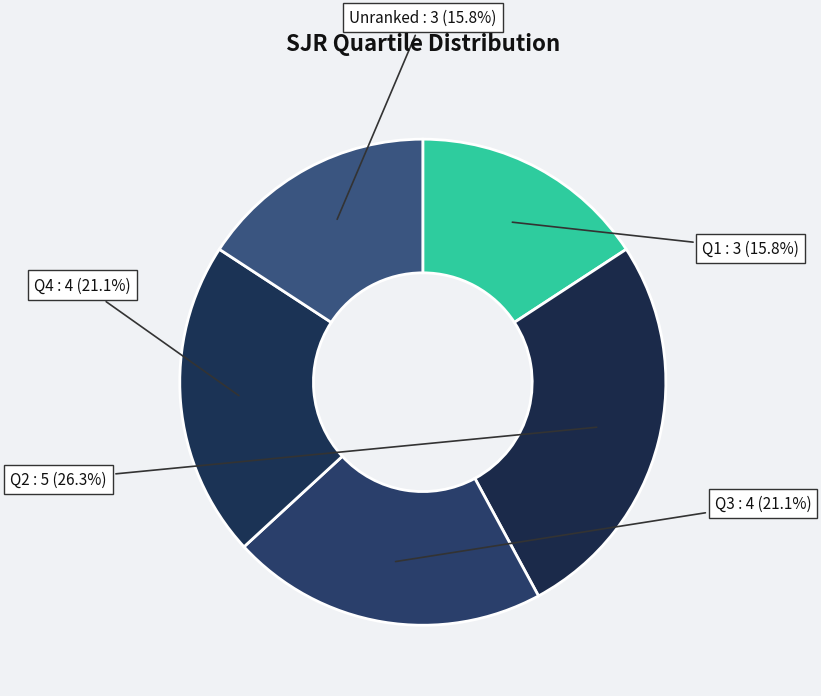

Does Q4 account for over 50% of the chart?

No